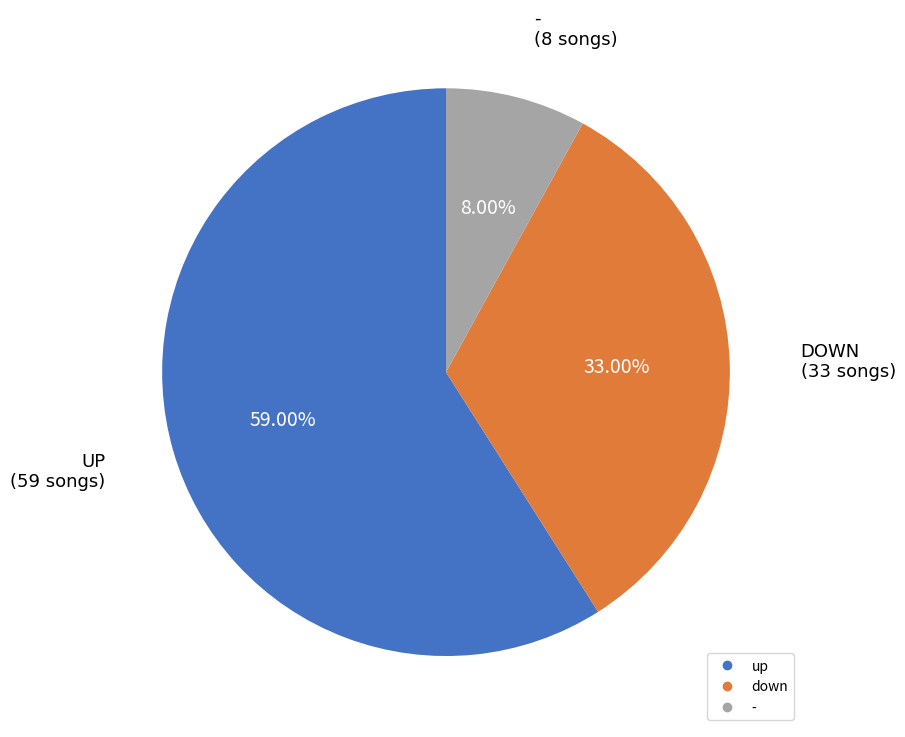

How many segments does this pie chart have?

3